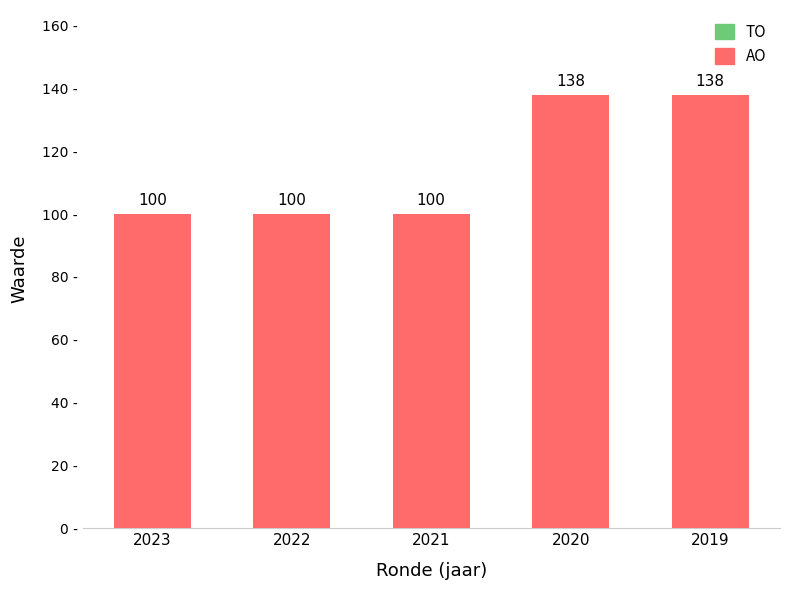

Read the value at 2020, to the nearest 5.

140